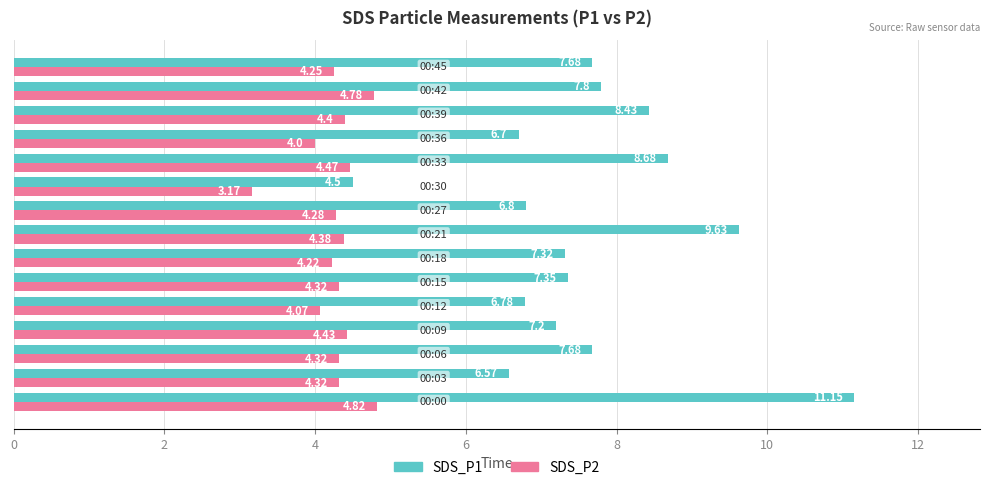

Rank the series by their average value, from lowest to highest.

SDS_P2, SDS_P1